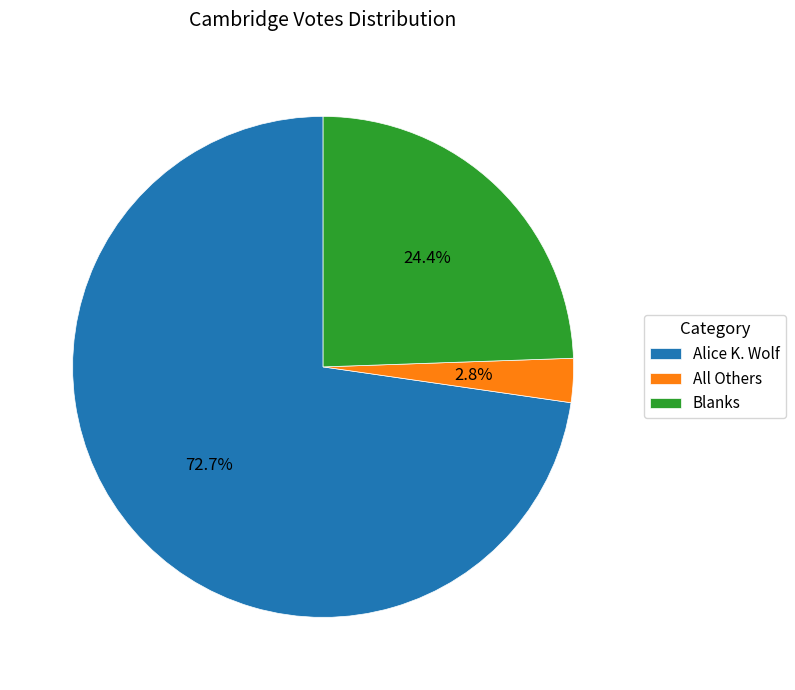

Rank the categories by value from highest to lowest.

Alice K. Wolf, Blanks, All Others